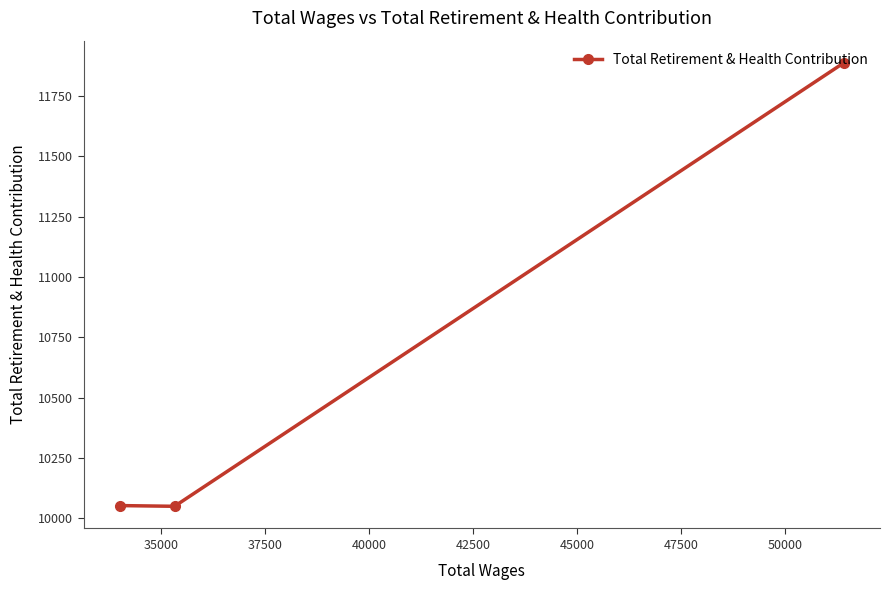

What is the greatest value displayed?

11888